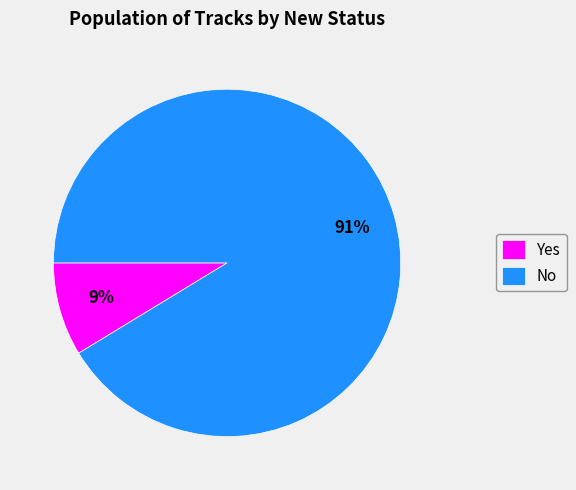

Count the number of slices in the pie.

2